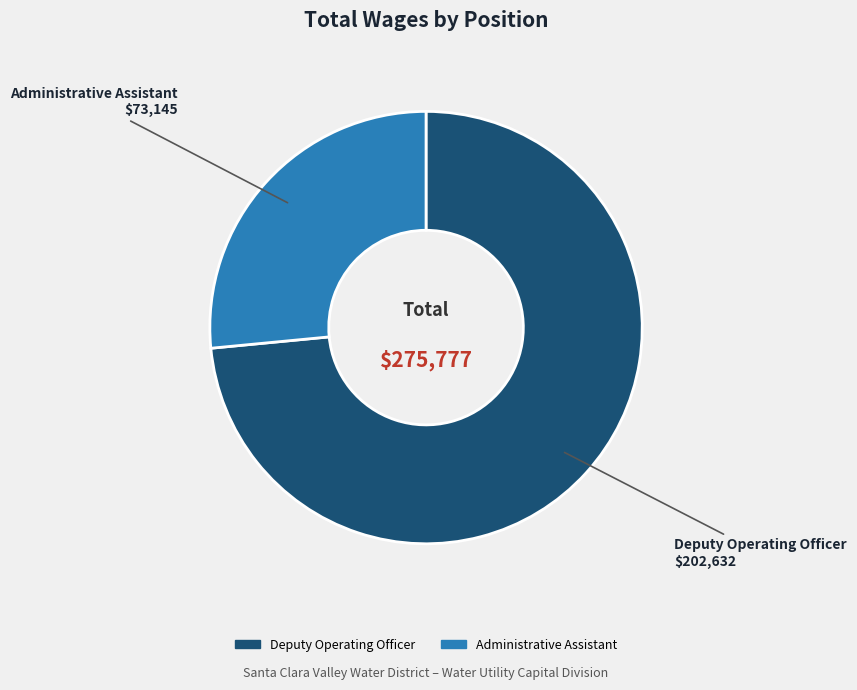

Which slice is the smallest?

Administrative Assistant